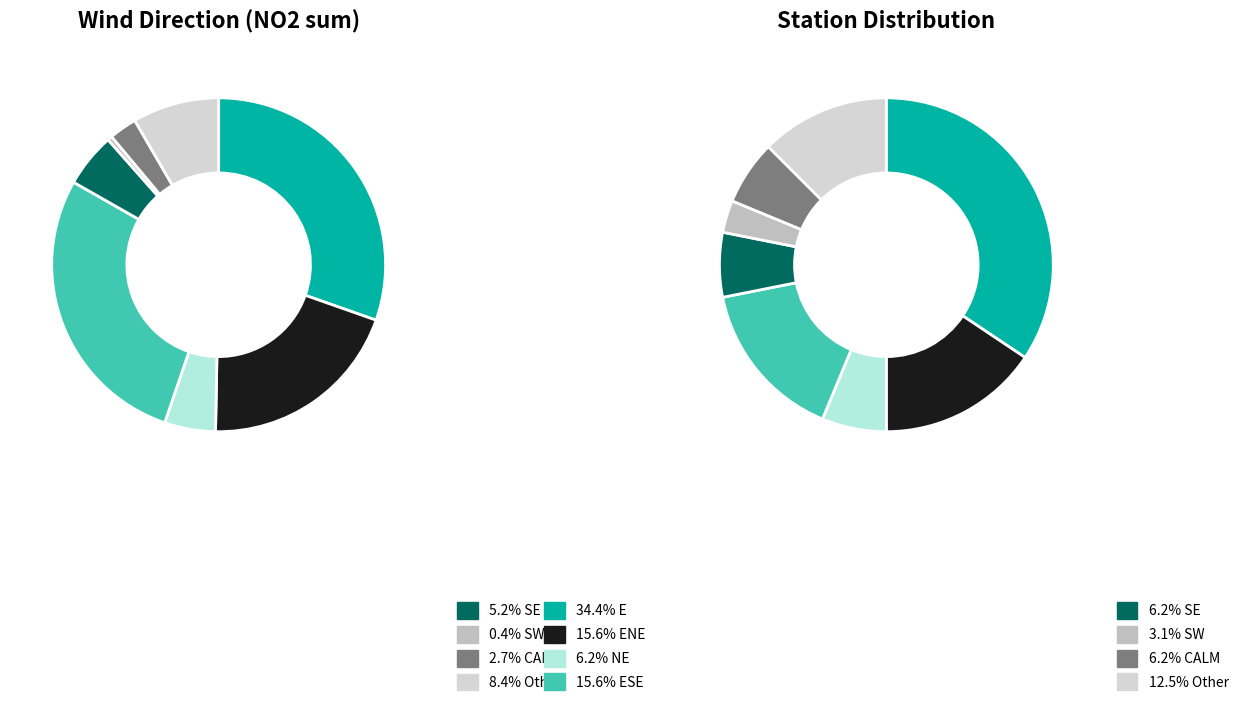

True or false: ENE accounts for 37% of the total.

False